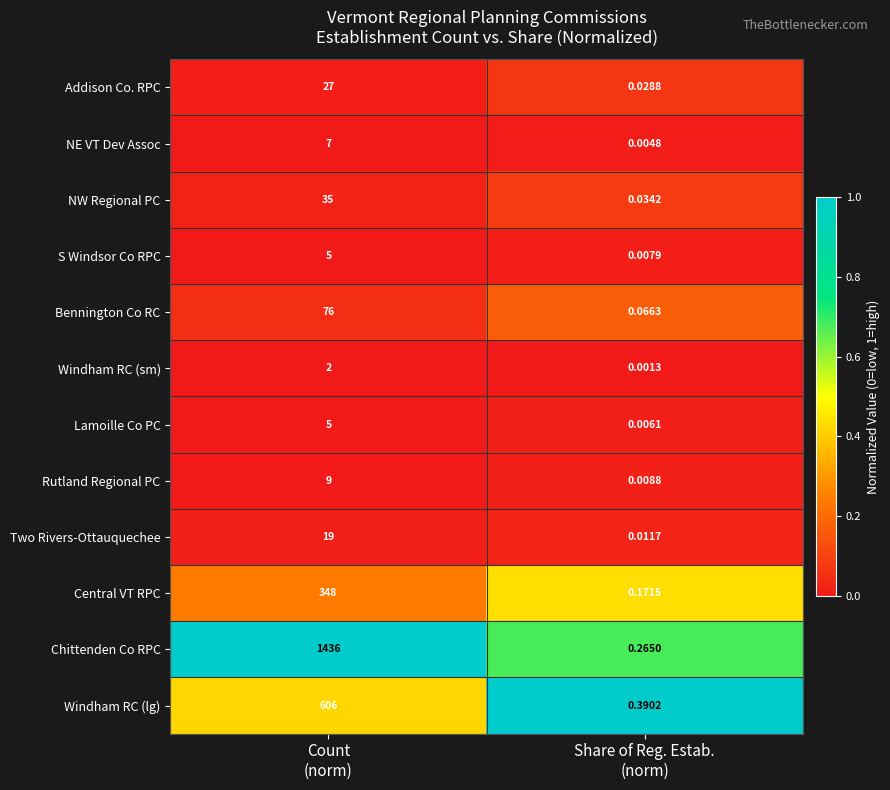

At which category is the sum across all series the highest?

Count
(norm)